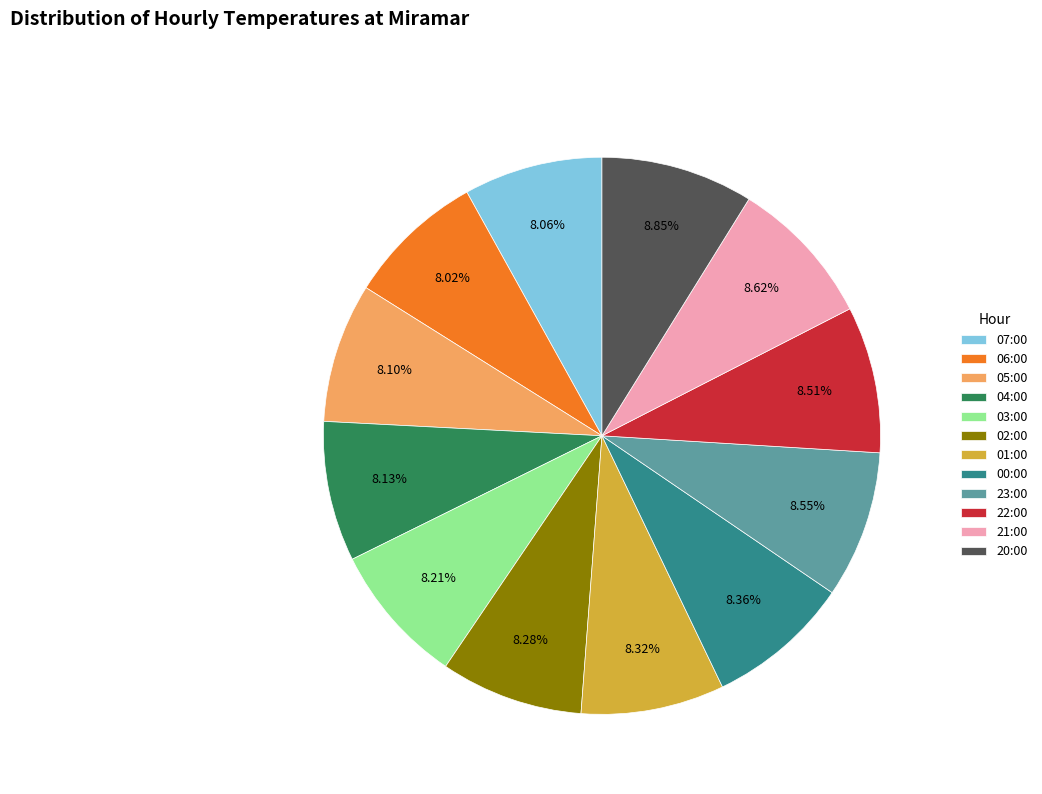

To the nearest percent, what is the combined percentage of 22:00 and 23:00?

17%